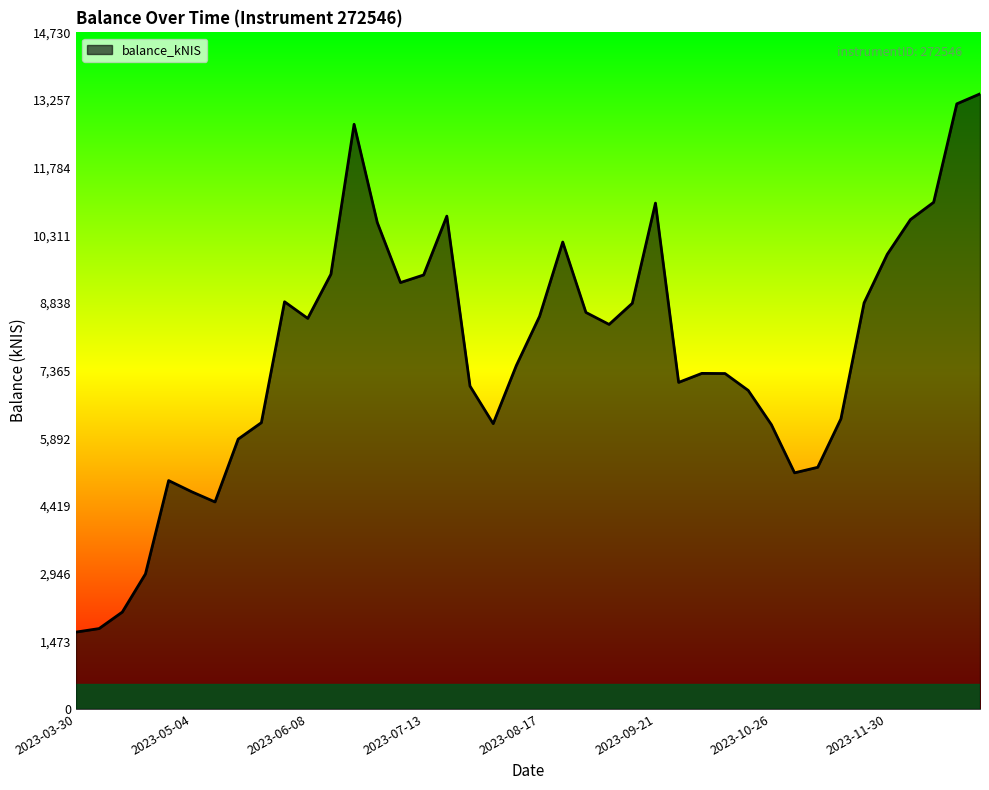

Count the number of values greater than 8371.

20